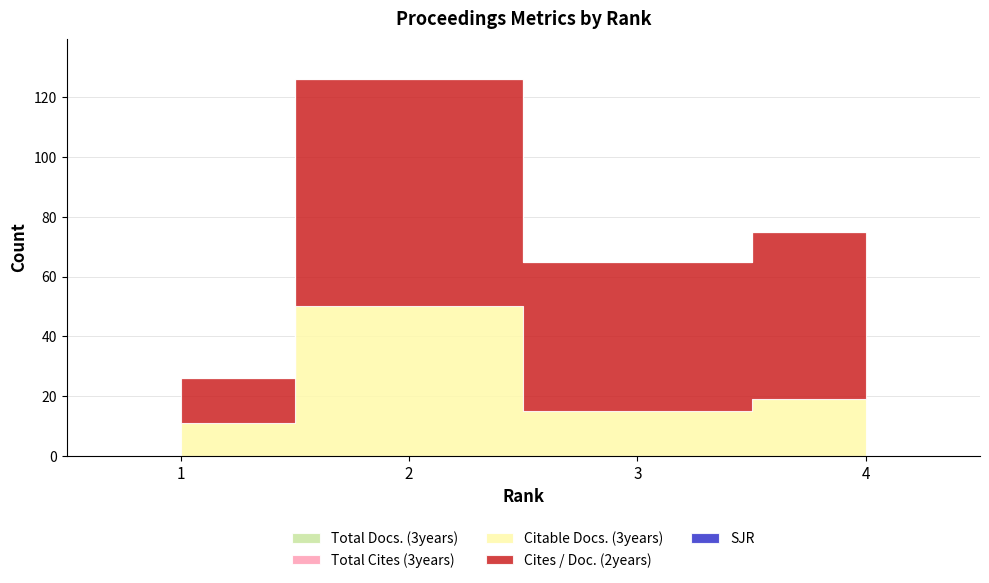

Which series changed the most between 2 and 4?

Citable Docs. (3years)